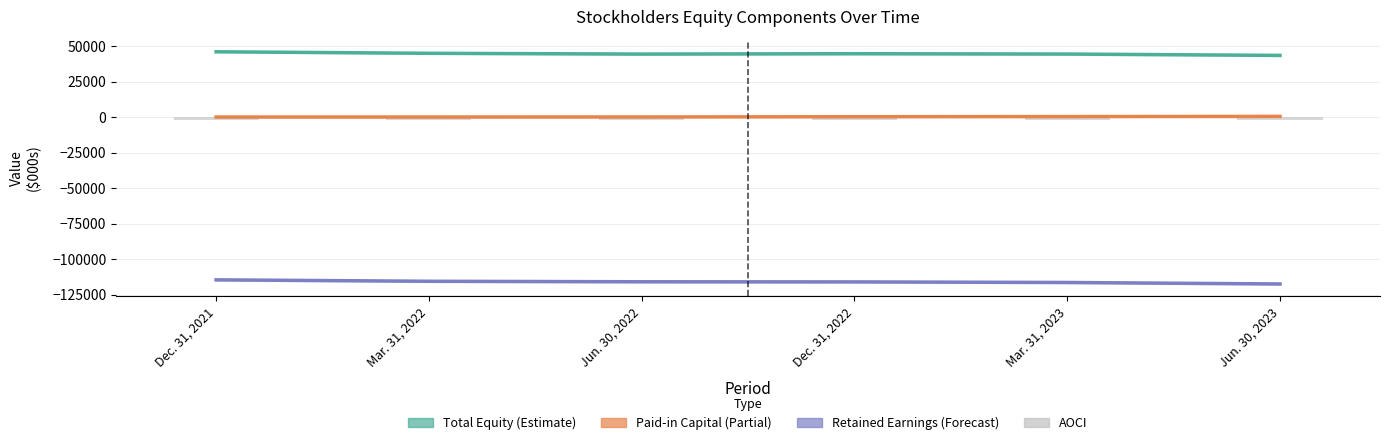

What is the average value of the AOCI series?

-1706